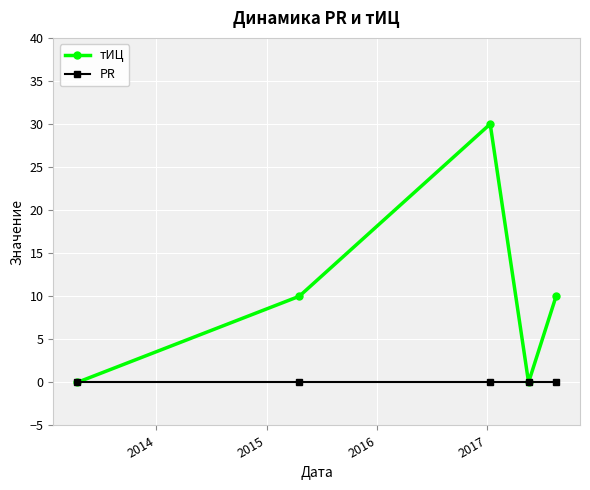

What is the value of the тИЦ point at the 2nd from the left?

10